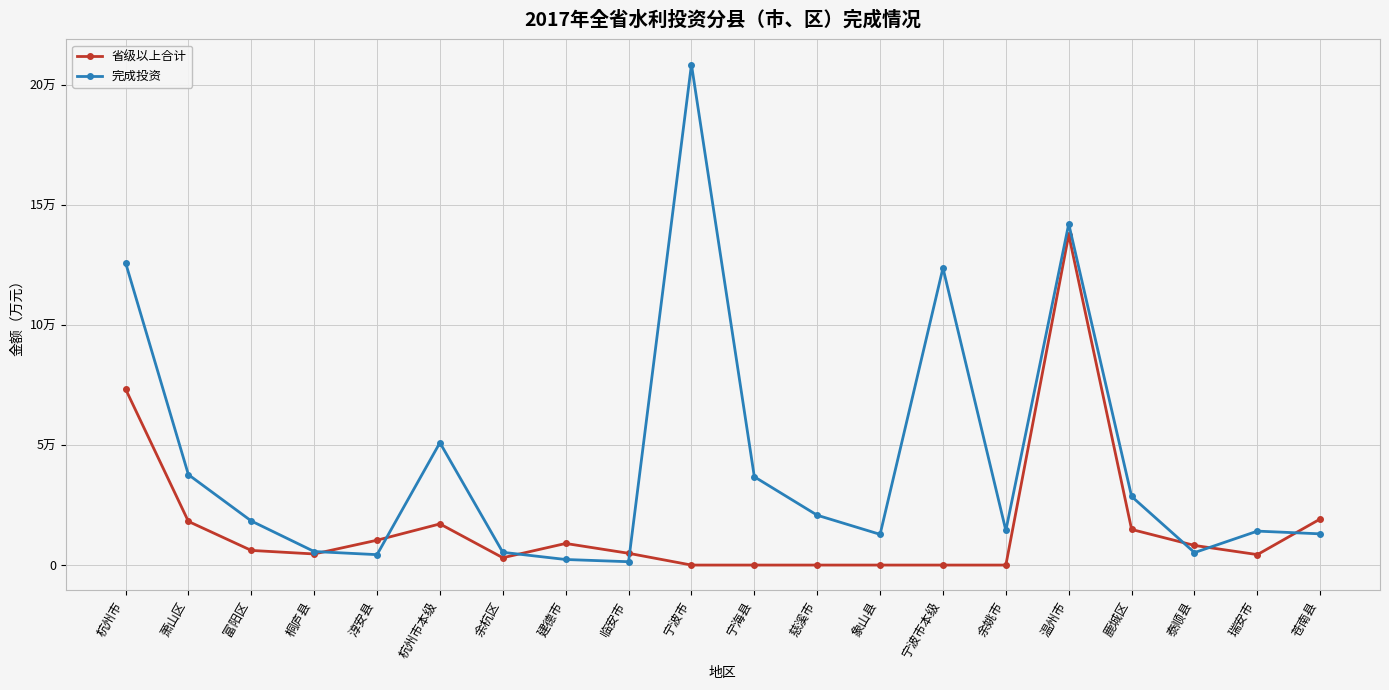

Reading right to left, extract all data points from this chart.

省级以上合计: 19190.0	4355.0	8170.0	14830.0	137529.0	0.0	0.0	0.0	0.0	0.0	0.0	4905.0	8996.0	3050.0	17134.0	10350.0	4620.0	6100.0	18170.0	73325.0
完成投资: 12995.0	14135.5	5190.0	28552.0	142053.8	14400.0	123688.0	12785.0	20750.0	36755.0	208378.0	1394.6	2318.5	5310.0	50942.6	4335.6	5639.0	18354.0	37641.4	125935.7